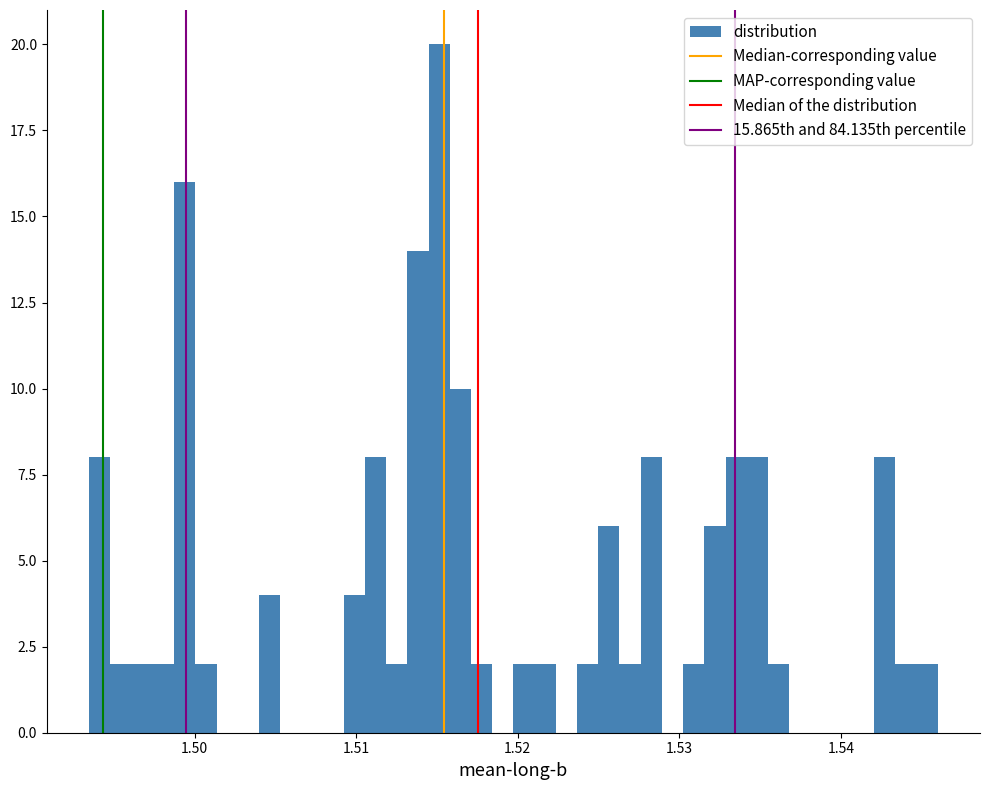

Read against the x-axis, roughly where is the centre of the tallest bar?

1.515